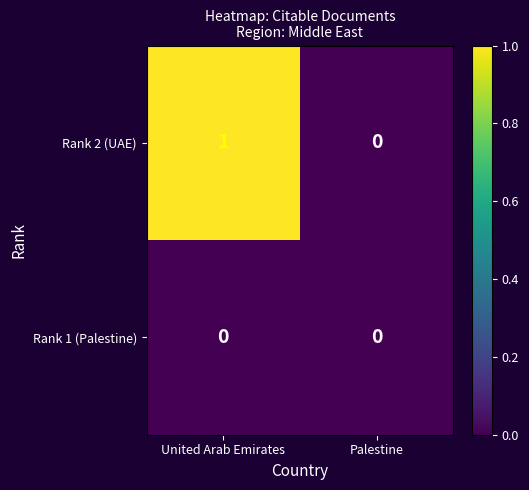

How many categories are shown in the chart?

2